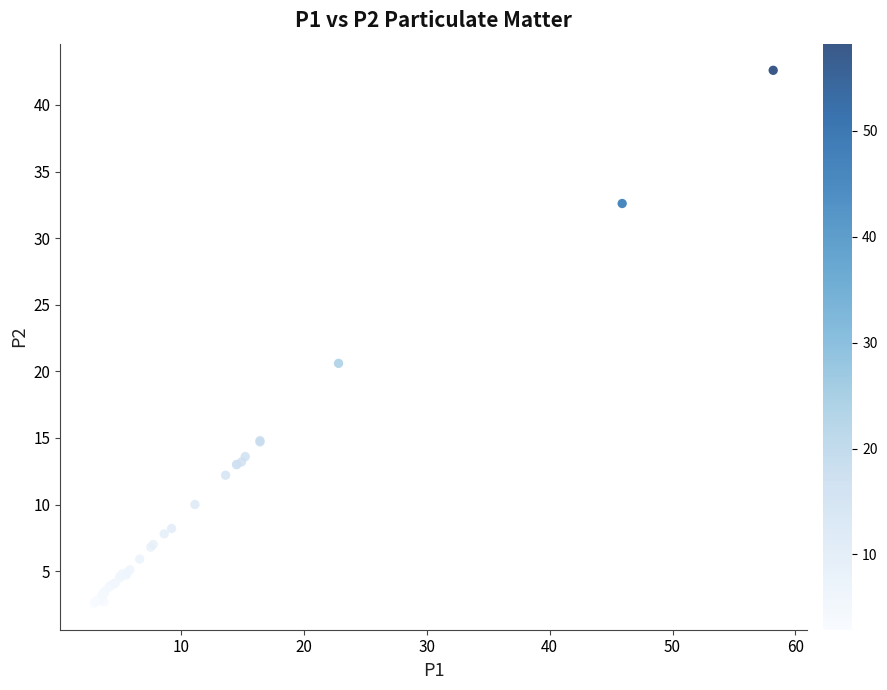

What Y value in the scatter plot is closest to 22?

20.6